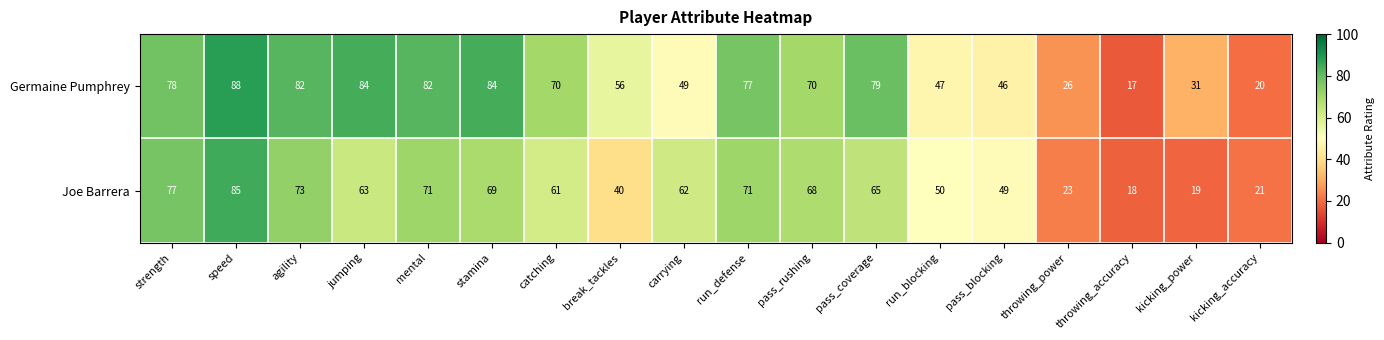

At which label does Germaine Pumphrey first exceed 70?

strength